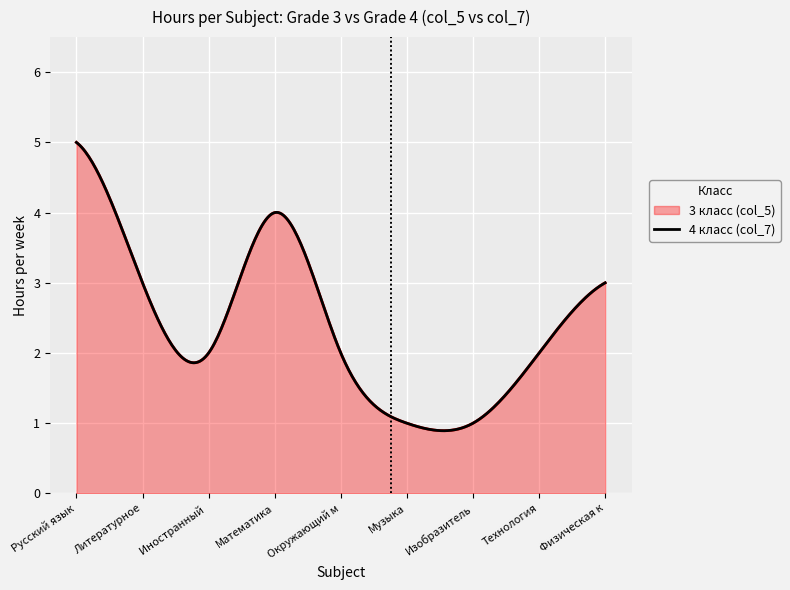

Is the value of col_7 (4 класс) at 8 greater than the value of col_5 (3 класс) at 1?

No